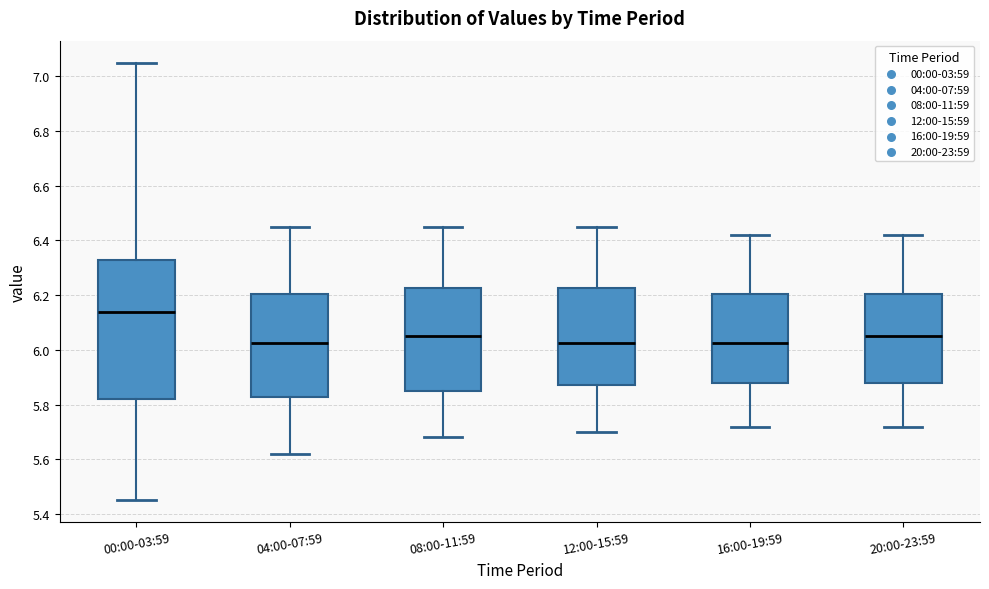

Reading left to right, read every box against the y-axis: the position of its median line, the range the box covers, and the ends of its whiskers. The values are not printed on the chart, so give them approximately, as read against the axis.

00:00-03:59: median 6.14, box 5.82 to 6.32, whiskers 5.46 to 7.06
04:00-07:59: median 6.02, box 5.82 to 6.20, whiskers 5.62 to 6.46
08:00-11:59: median 6.06, box 5.86 to 6.22, whiskers 5.68 to 6.46
12:00-15:59: median 6.02, box 5.88 to 6.22, whiskers 5.70 to 6.46
16:00-19:59: median 6.02, box 5.88 to 6.20, whiskers 5.72 to 6.42
20:00-23:59: median 6.06, box 5.88 to 6.20, whiskers 5.72 to 6.42